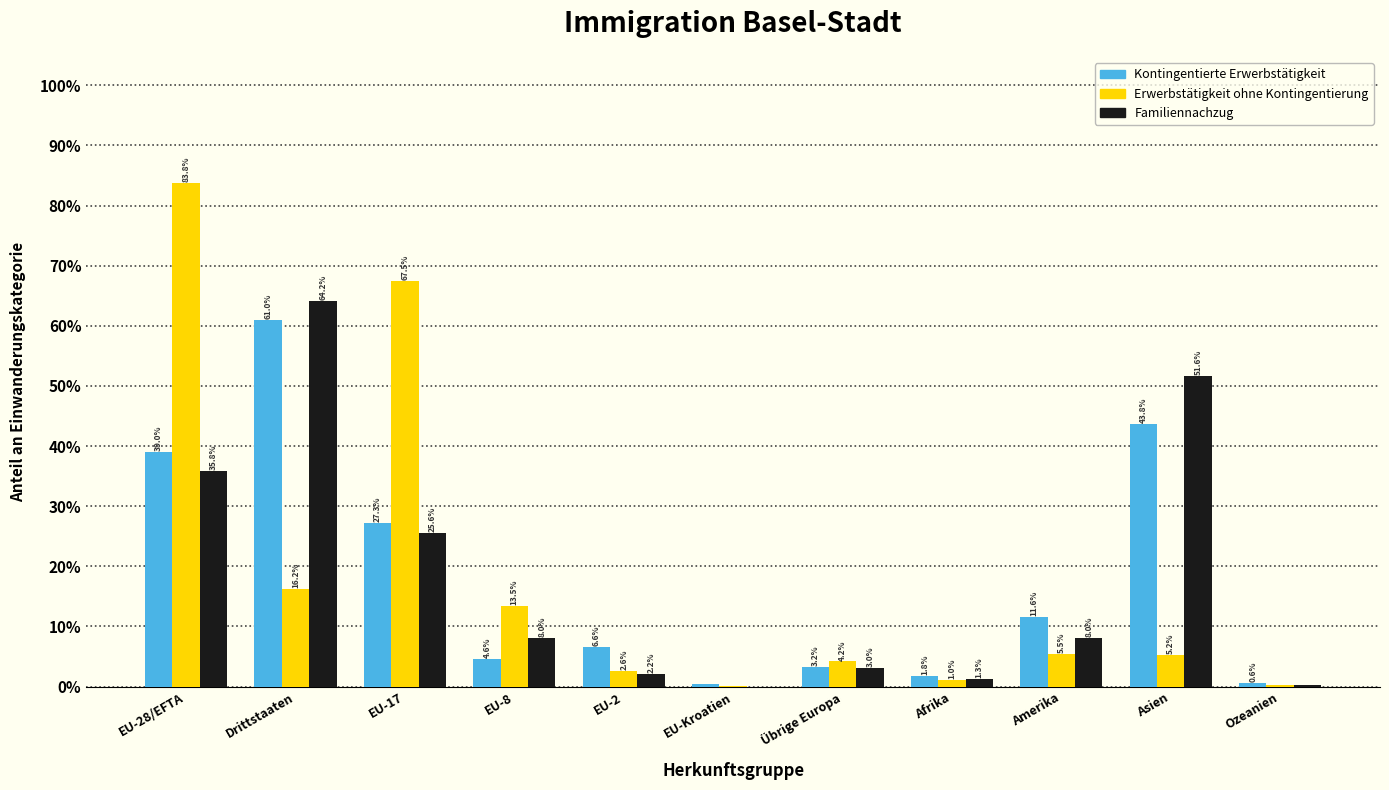

At which label does Erwerbstätigkeit ohne Kontingentierung first exceed 5?

EU-28/EFTA